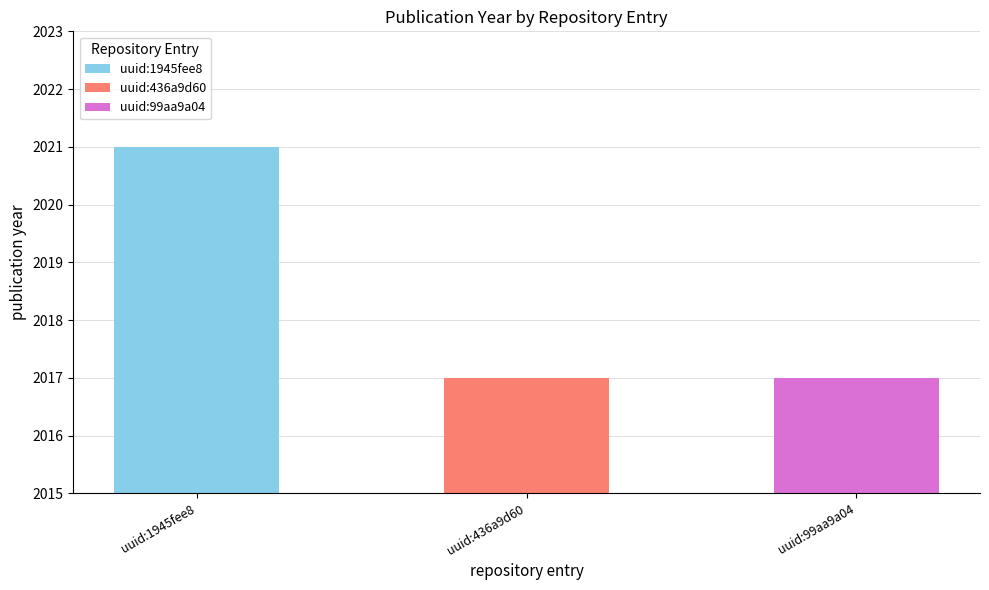

What is the average value?

2018